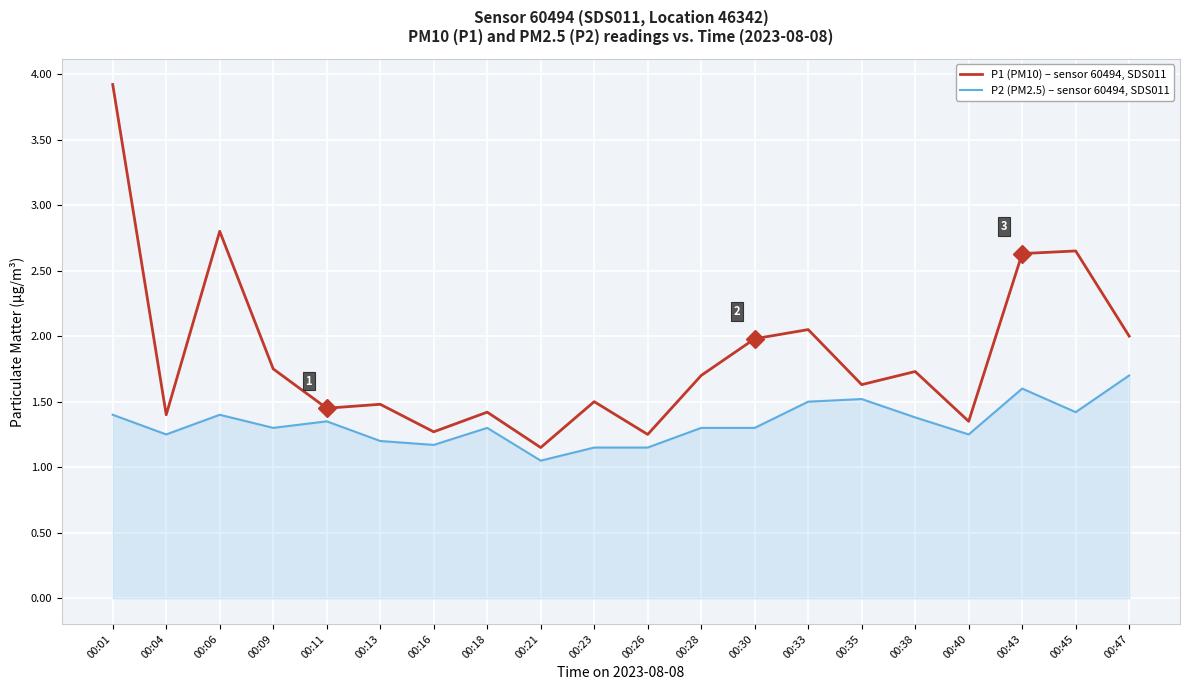

At how many categories does at least one series exceed 3?

1